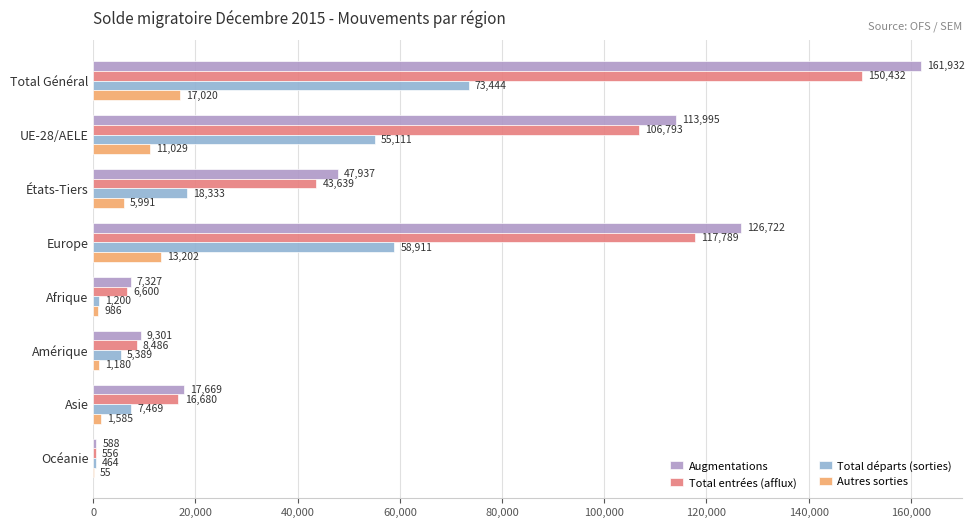

Is the value of Total départs (sorties) at UE-28/AELE greater than the value of Augmentations at Europe?

No